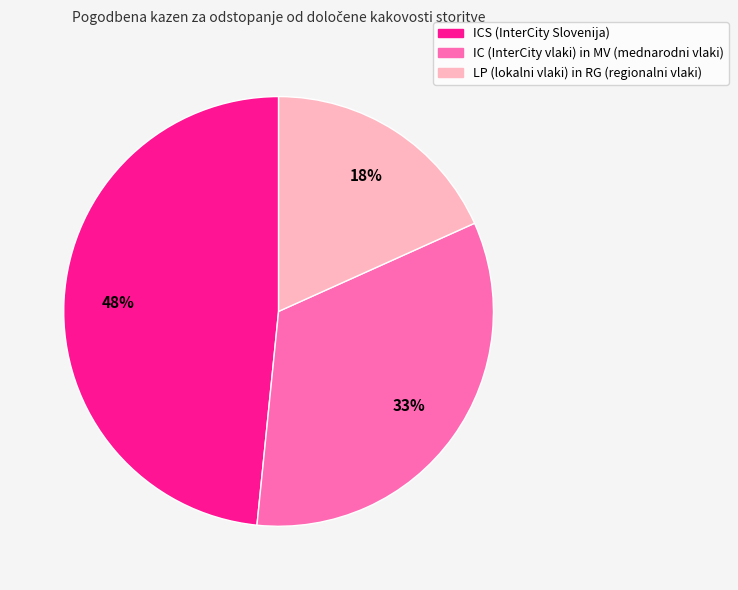

True or false: LP (lokalni vlaki) in RG (regionalni vlaki) accounts for 30% of the total.

False